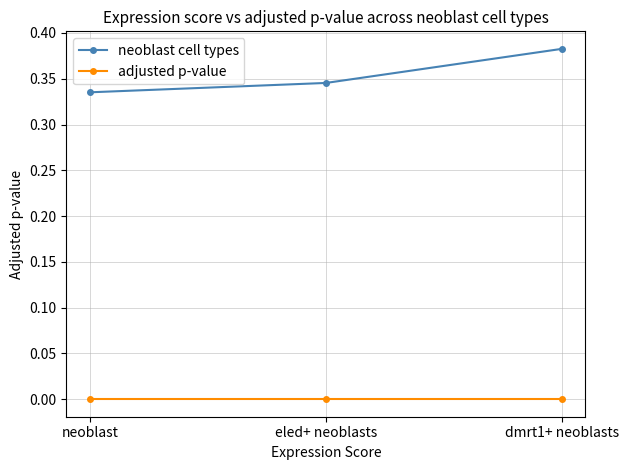

At eled+ neoblasts, list the series in order from smallest to largest.

adjusted p-value, neoblast cell types